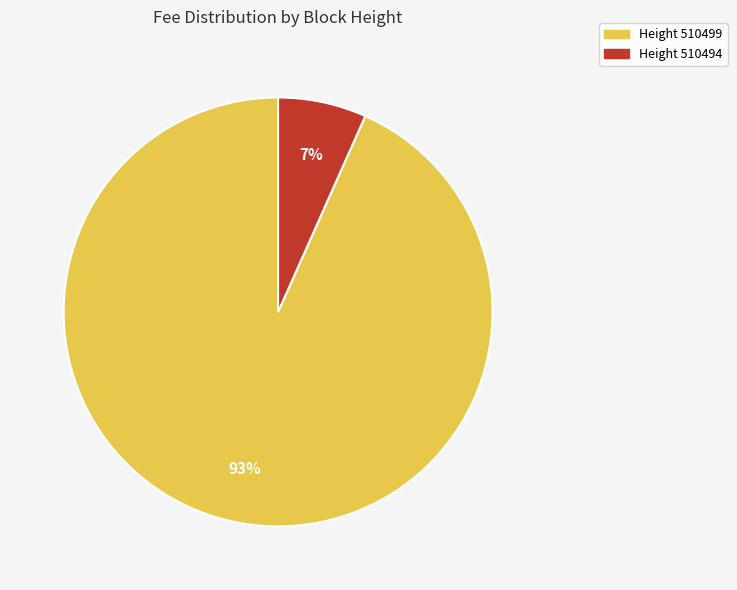

Count the number of slices in the pie.

2